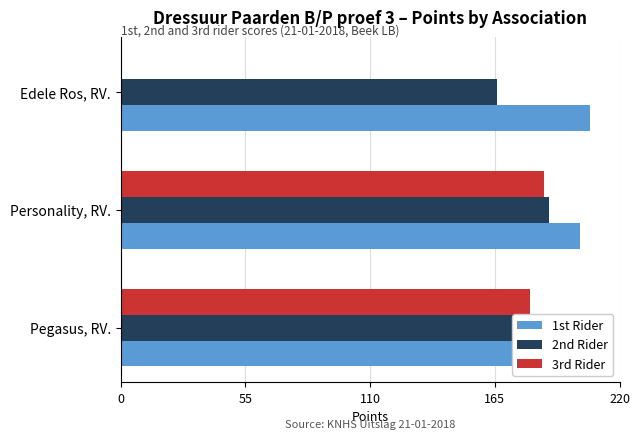

What is the difference between the maximum and minimum values in the 1st Rider series?

14.0